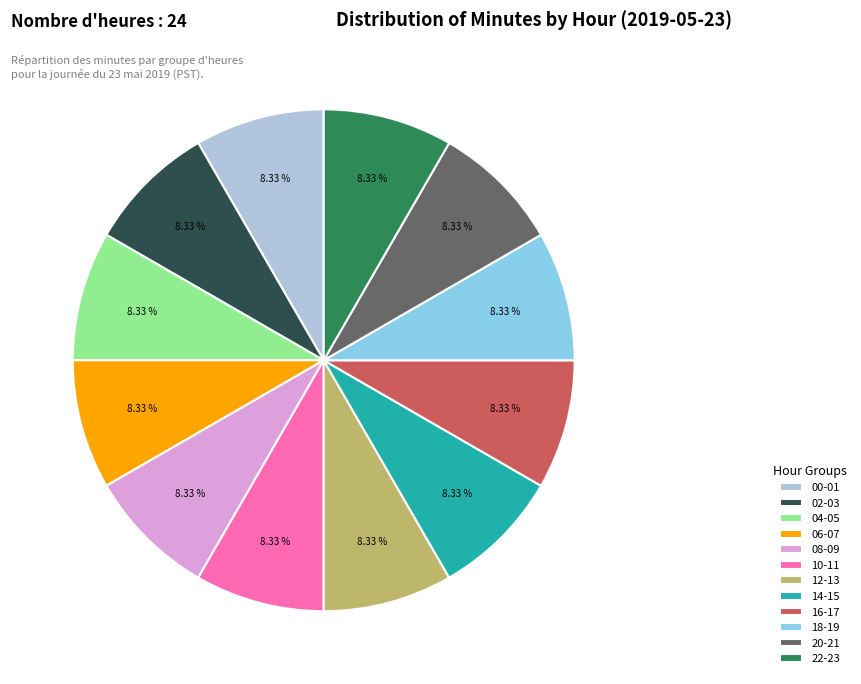

Is the sum of 14-15 and 22-23 greater than half?

No